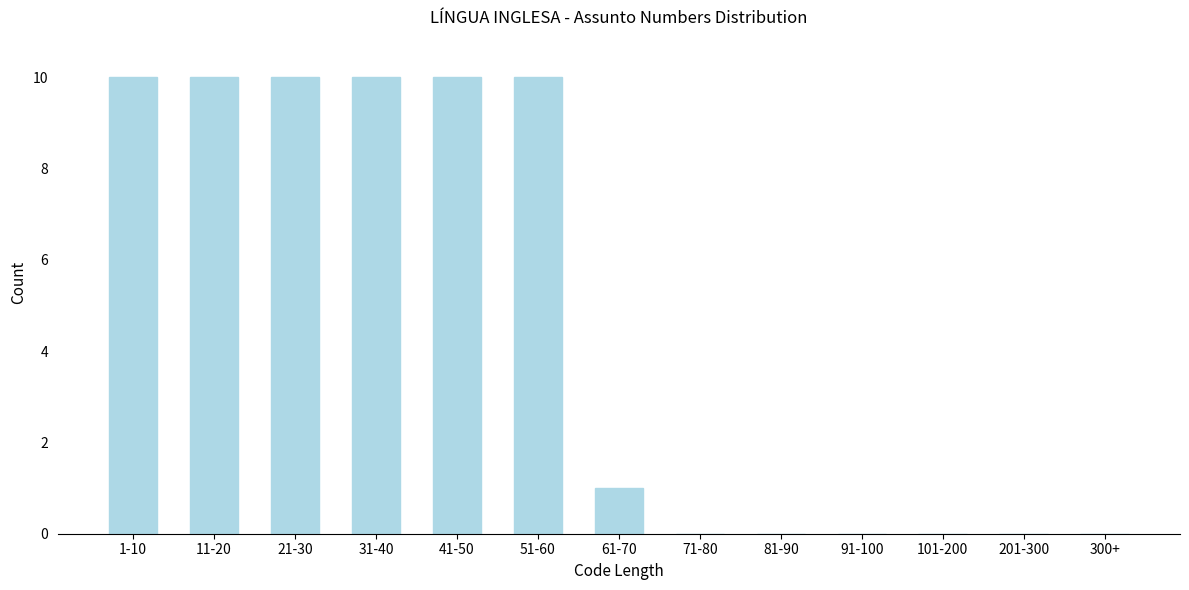

Reading left to right, what are all the values shown in this chart?

1-10=10	11-20=10	21-30=10	31-40=10	41-50=10	51-60=10	61-70=1	71-80=0	81-90=0	91-100=0	101-200=0	201-300=0	300+=0